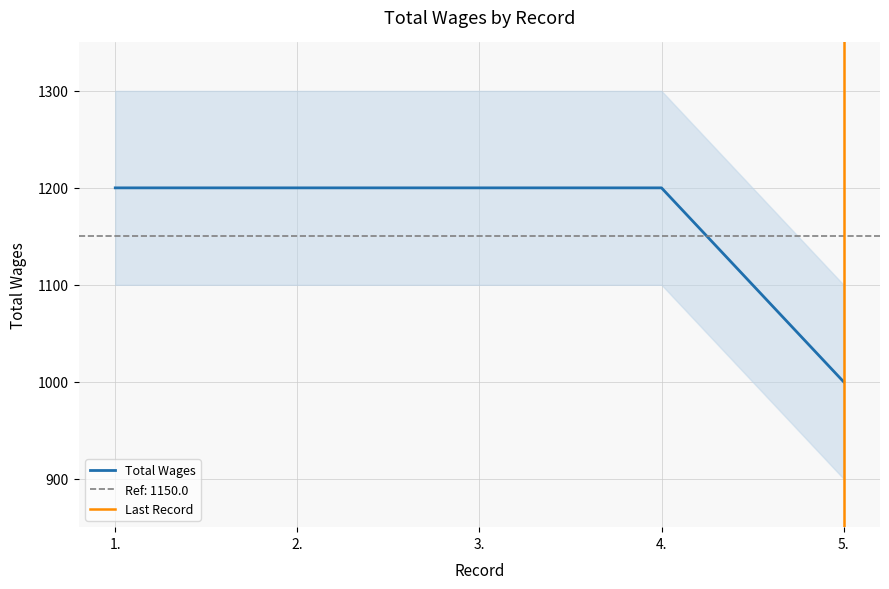

List the labels in order of value, largest first.

1., 2., 3., 4., 5.